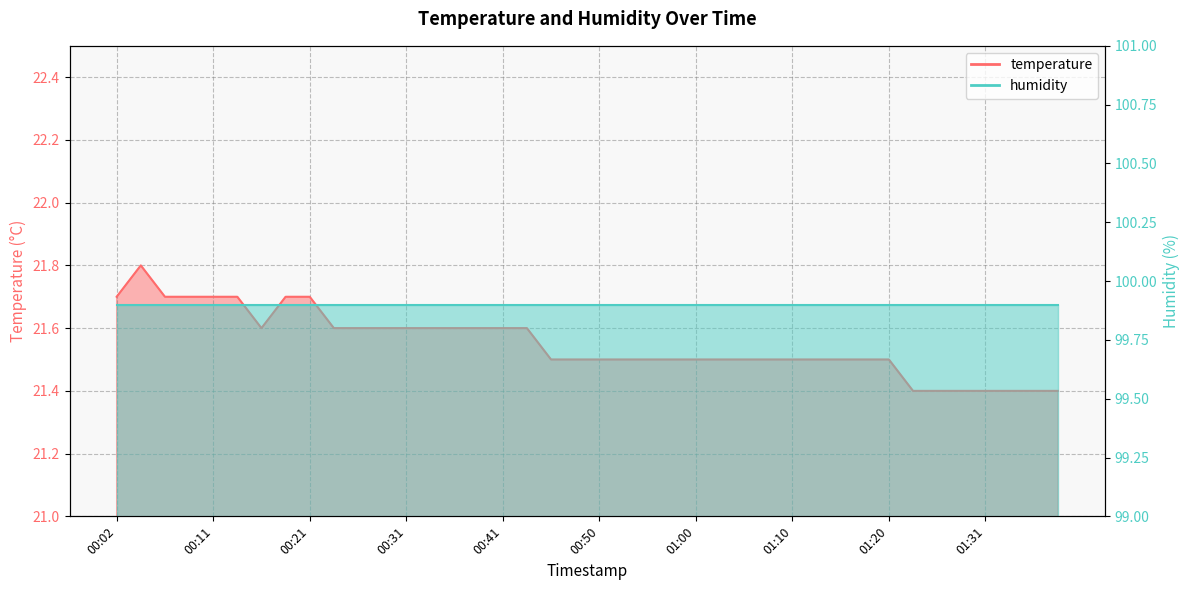

Read the value at 01:36.

21.4